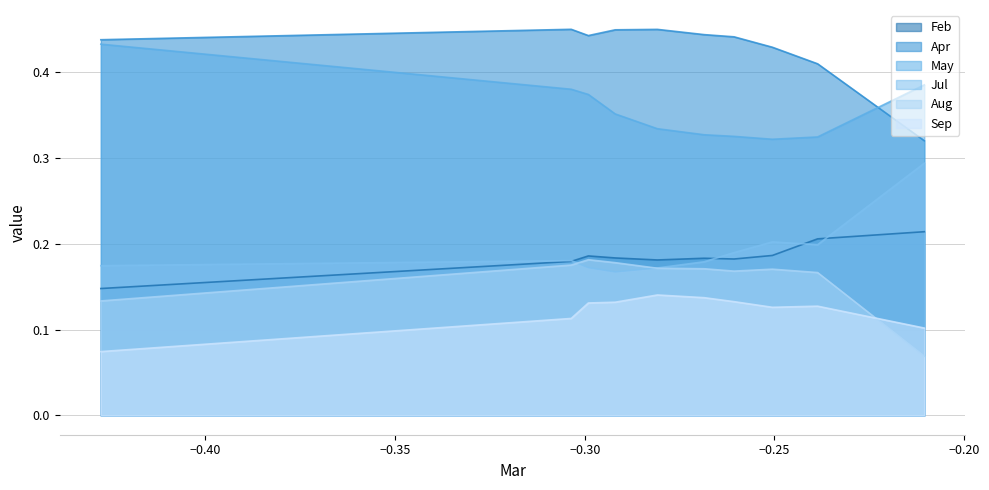

Is it true that Sep equals 0.0 at pct55?

False